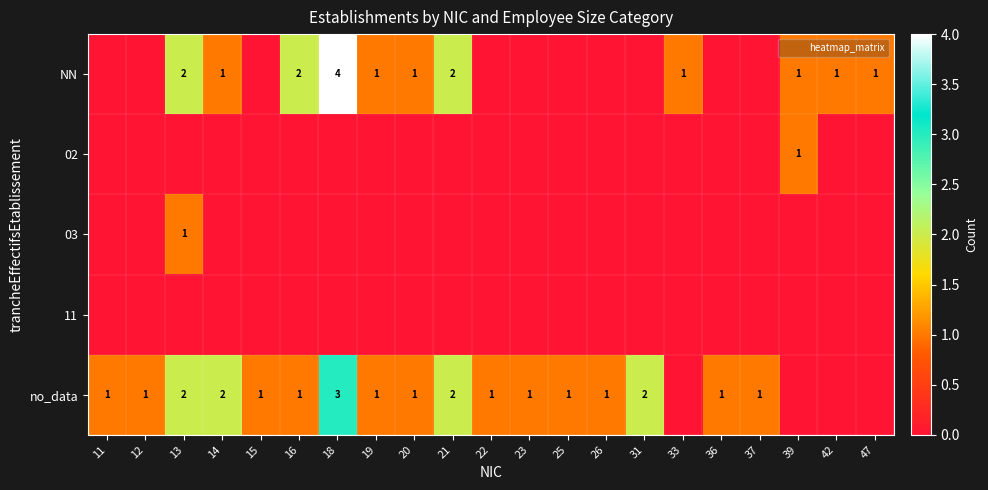

Which series has the largest range (max minus min)?

NN